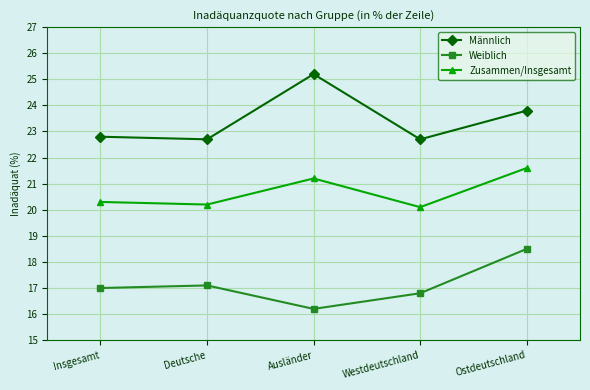

True or false: Weiblich and Zusammen/Insgesamt cross at least once.

False